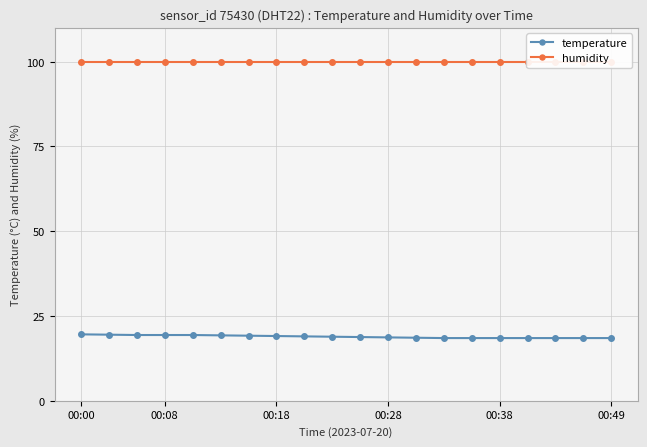

Is it true that temperature equals 9.3 at 00:38?

False